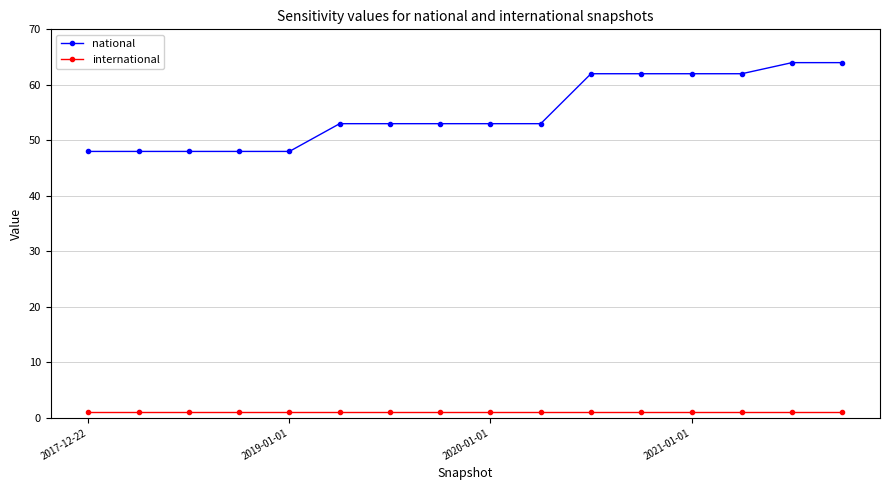

How many lines are shown in the chart?

2